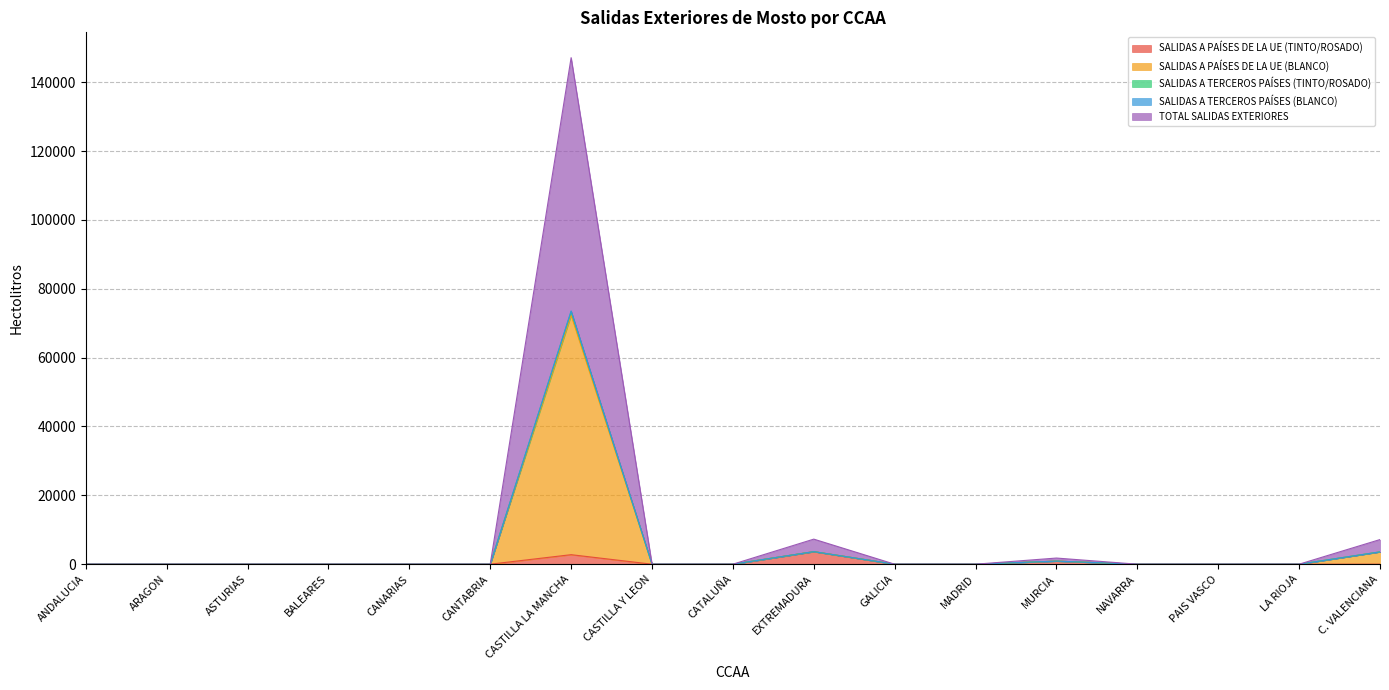

At which category is the sum across all series the highest?

CASTILLA LA MANCHA